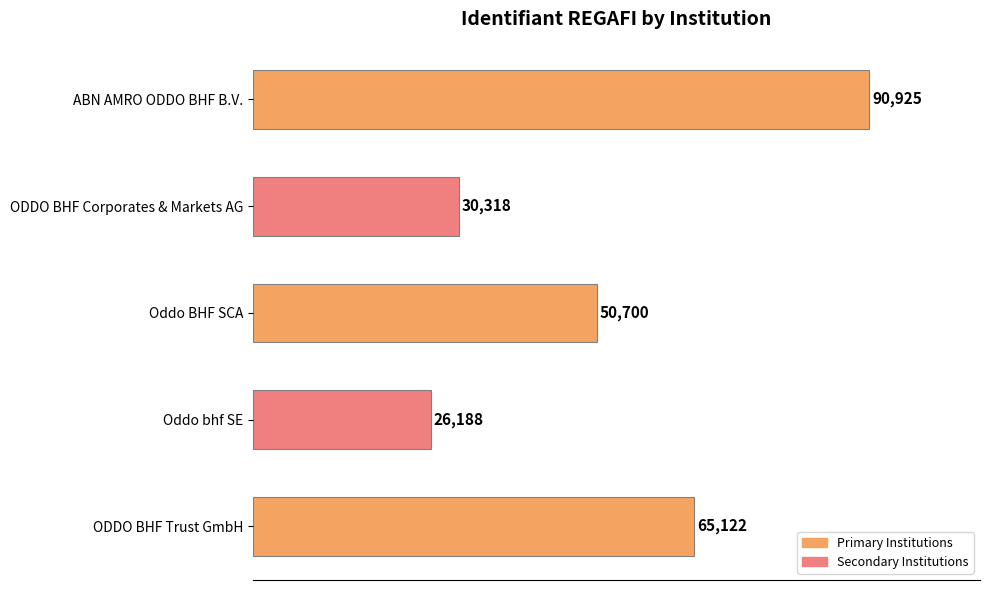

What is the smallest value displayed?

26188